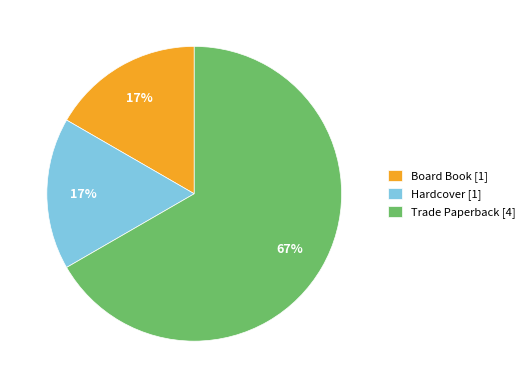

Count the number of slices in the pie.

3